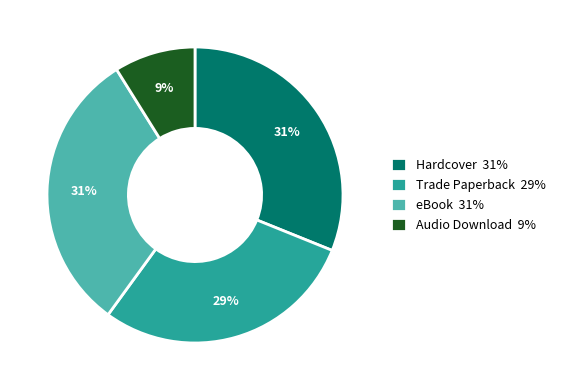

Combined, do eBook 31% and Trade Paperback 29% account for over 50%?

Yes